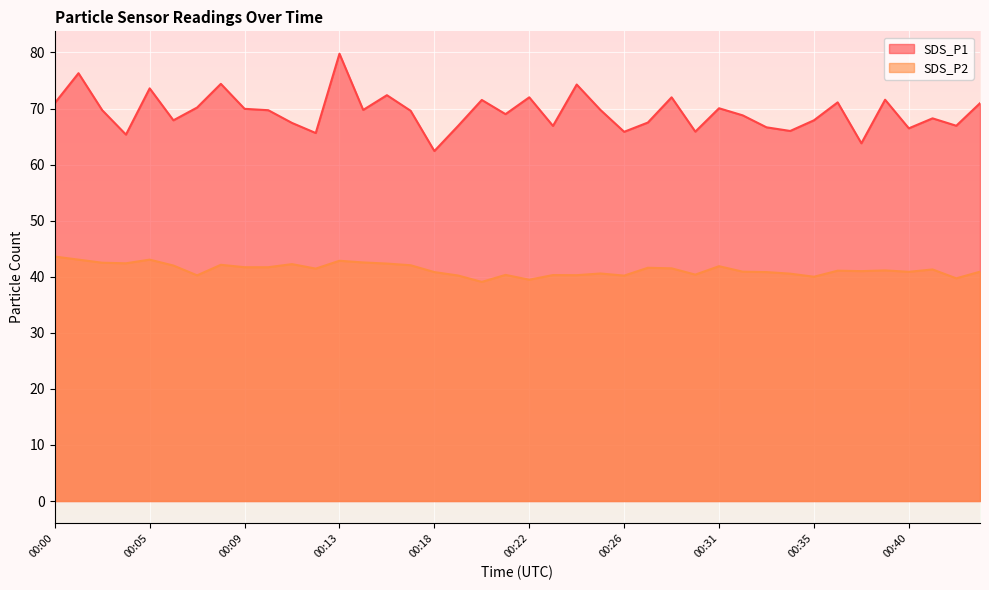

The value of SDS_P1 at 00:42 is 40.5. True or false?

False